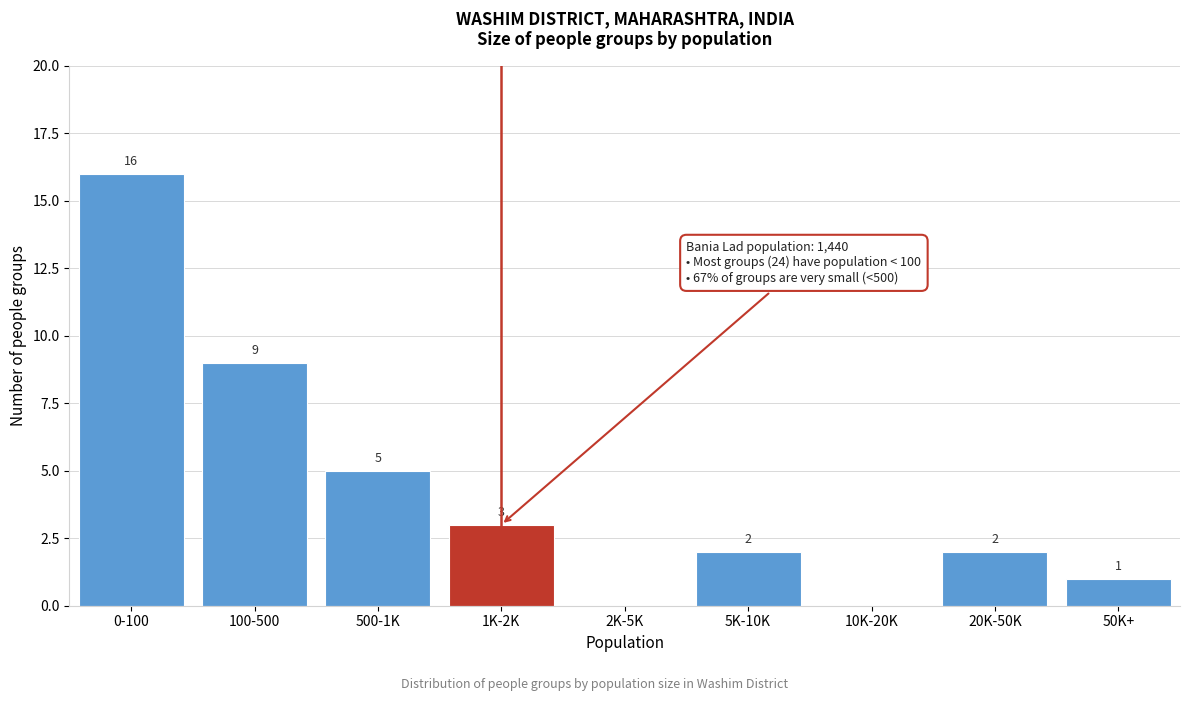

Reading left to right, extract all data points from this chart.

0-100=16	100-500=9	500-1K=5	1K-2K=3	2K-5K=0	5K-10K=2	10K-20K=0	20K-50K=2	50K+=1